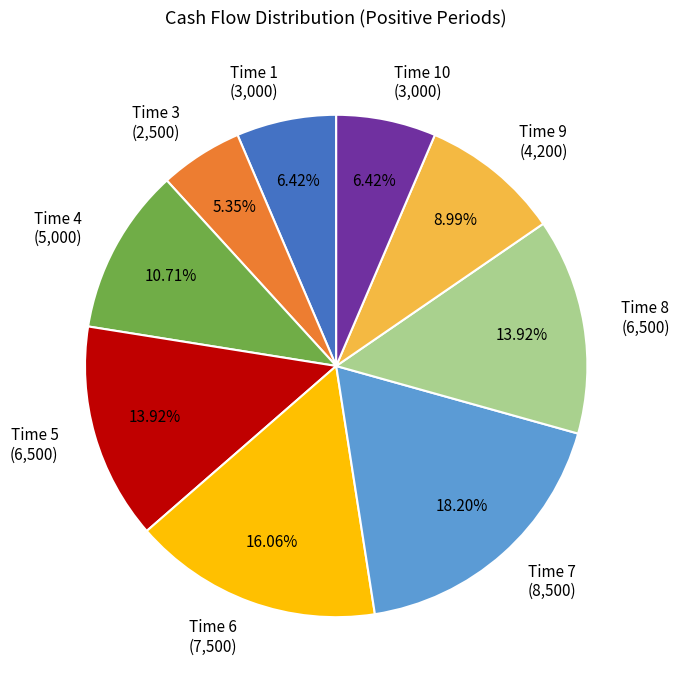

Is there any slice that represents more than half of the pie?

No